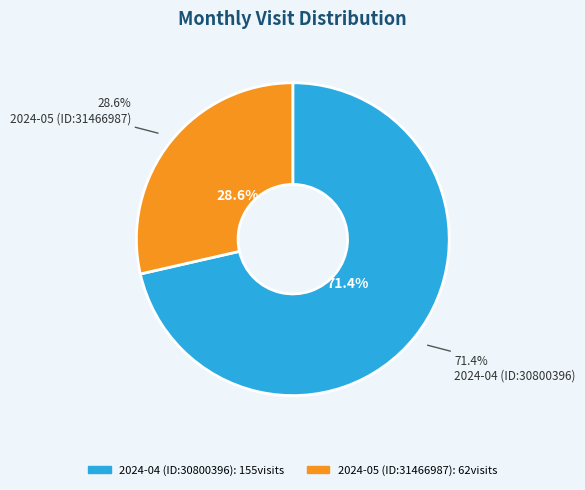

How many segments does this pie chart have?

2